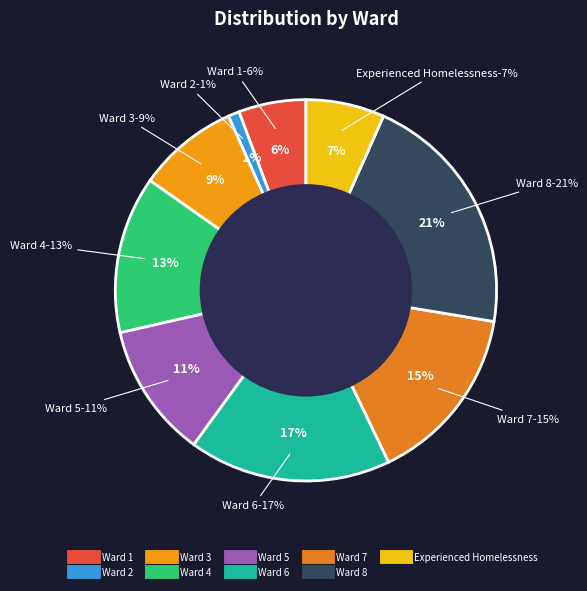

What percentage is NOT represented by Ward 7?

84.8%